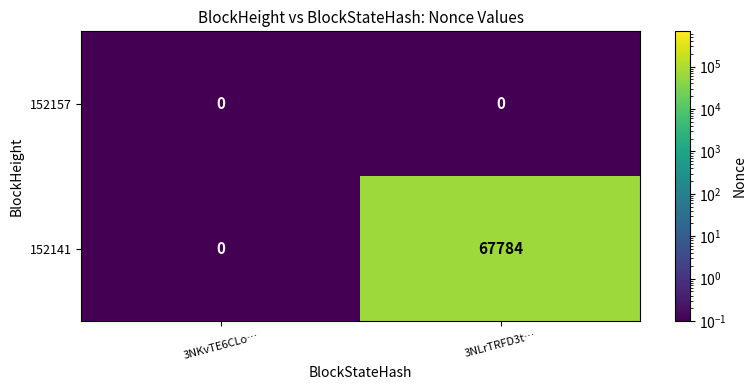

Reading left to right, extract all data points from this chart.

152157: 3NKvTE6CLo…=0	3NLrTRFD3t…=0
152141: 3NKvTE6CLo…=0	3NLrTRFD3t…=67784